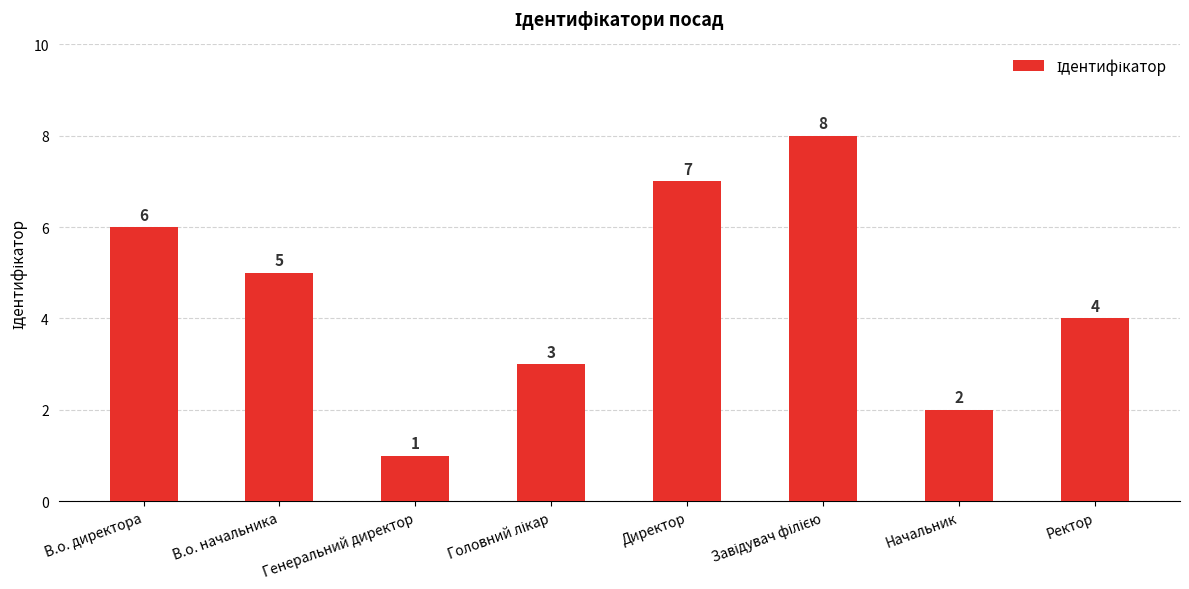

What is the change in value from Начальник to Ректор?

+2